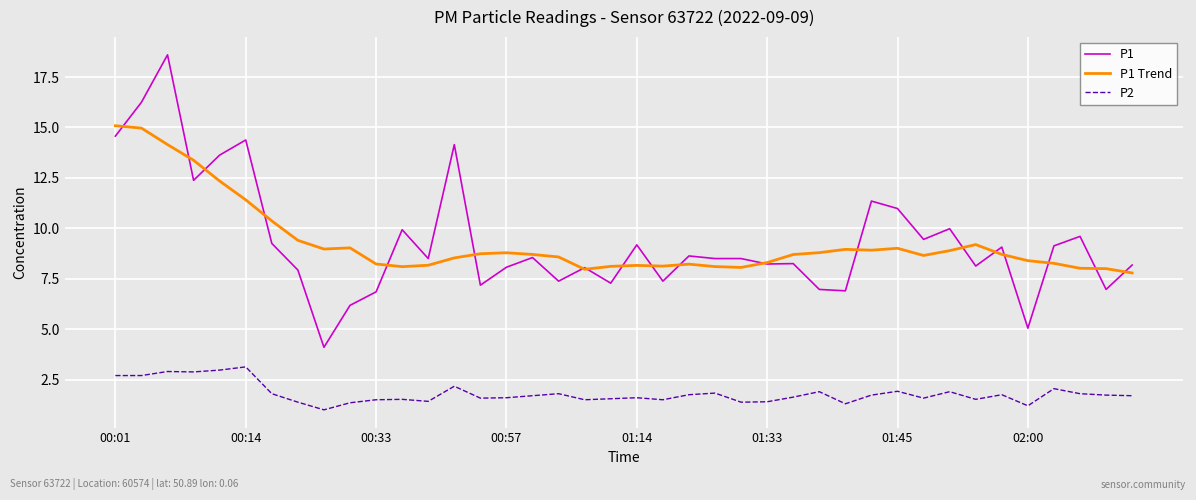

Which series has the widest spread of values?

P1